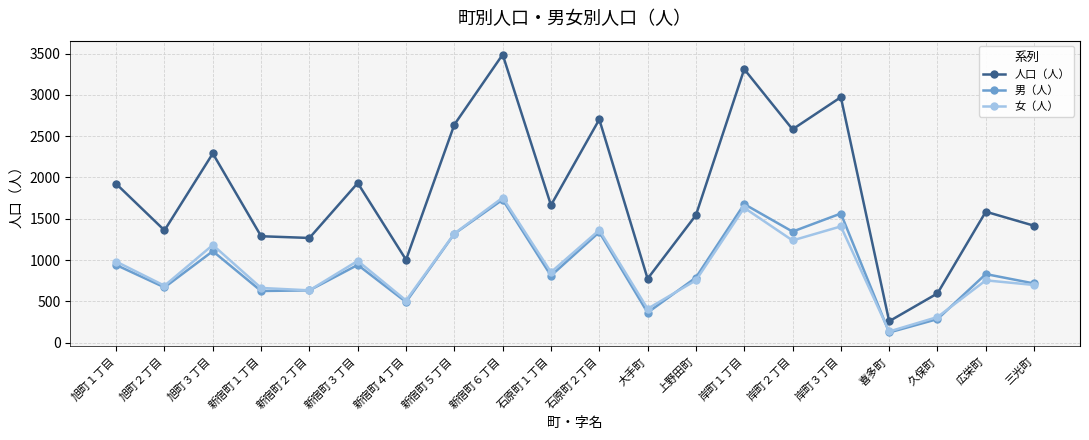

What is the difference between the second highest and minimum values in the 男（人） series?

1554